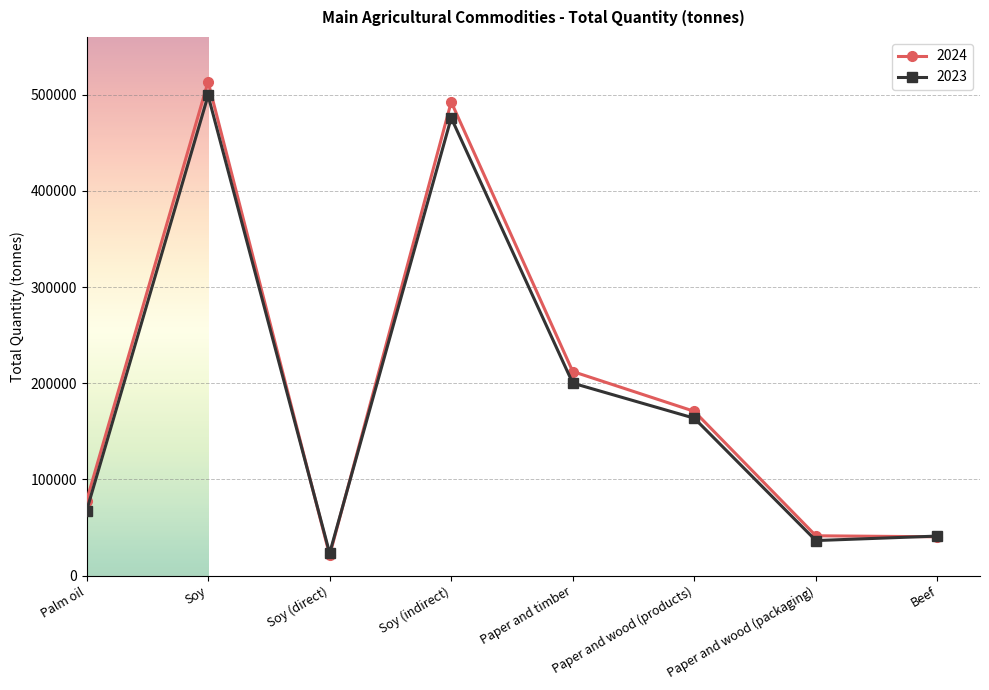

List the series in order of their overall mean, highest first.

2024, 2023